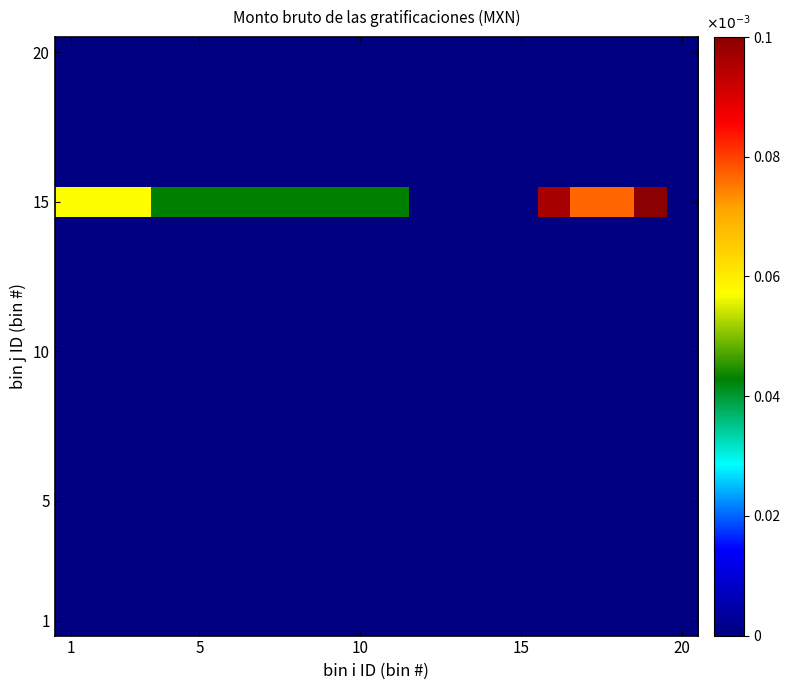

Which series has the largest total across all categories?

15